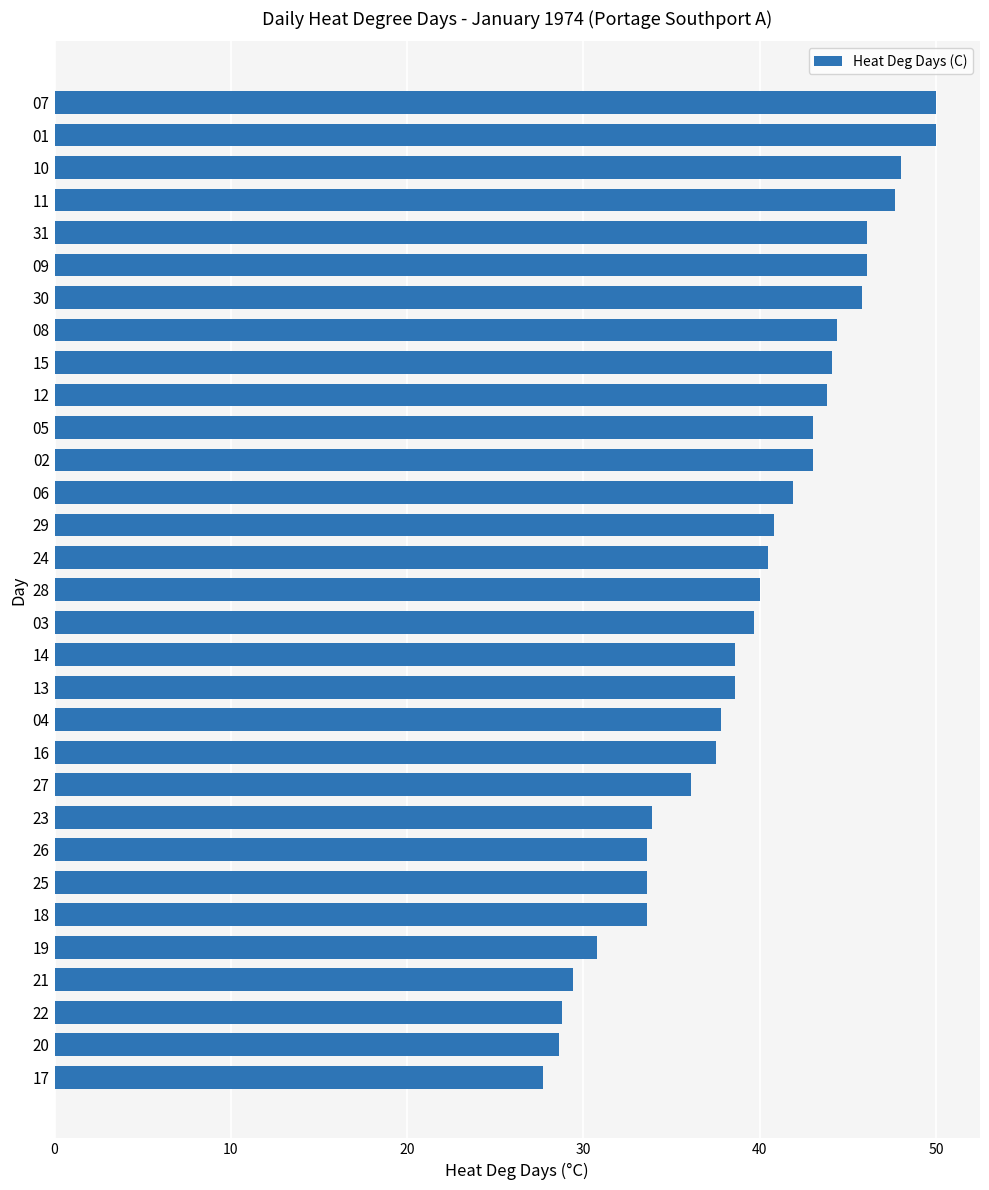

What is the change in value from 16 to 15?

+6.6